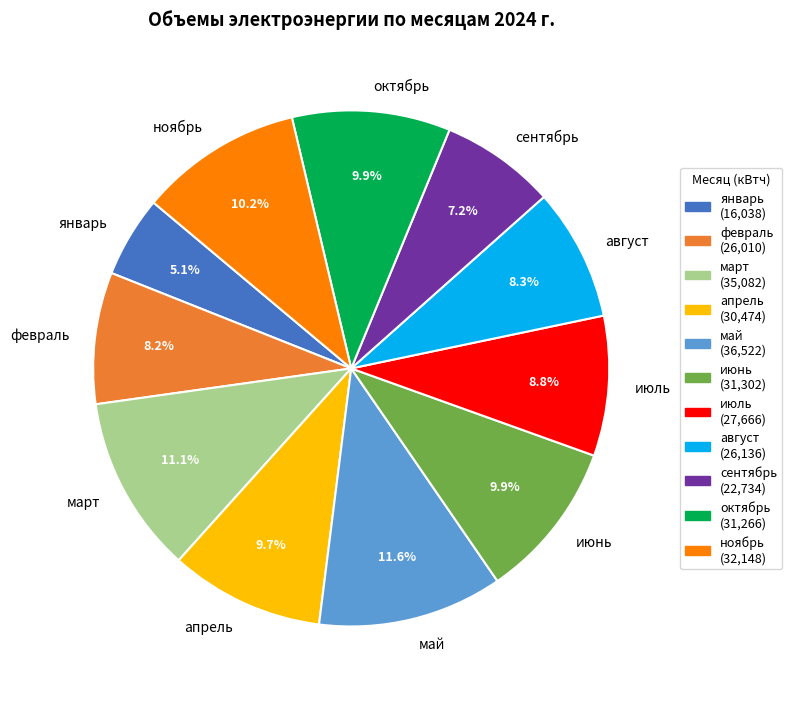

The июнь slice represents 10% of the pie. True or false?

True